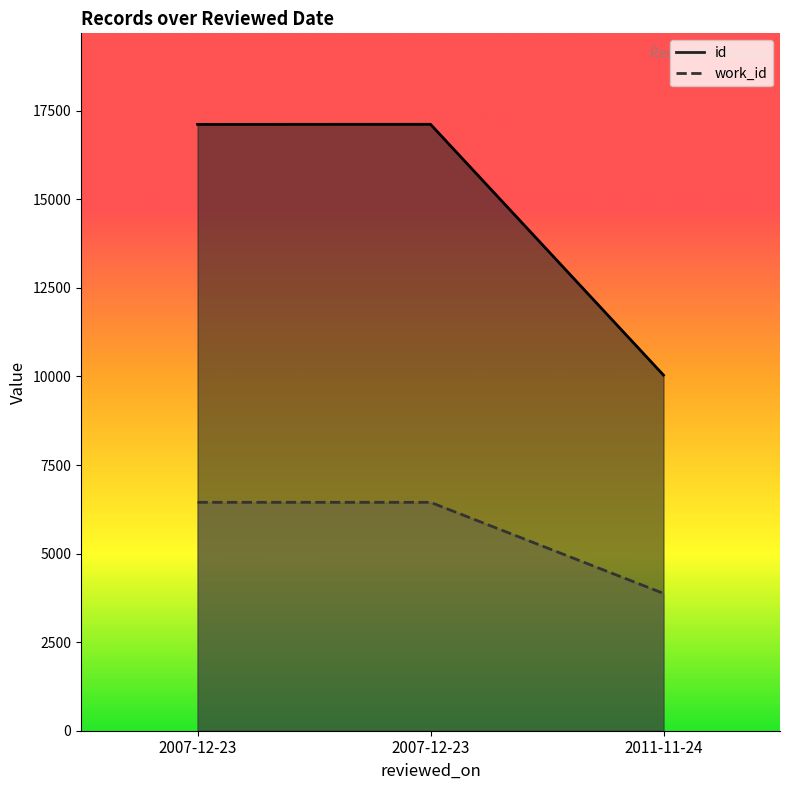

At which category is the sum across all series the highest?

2007-12-23